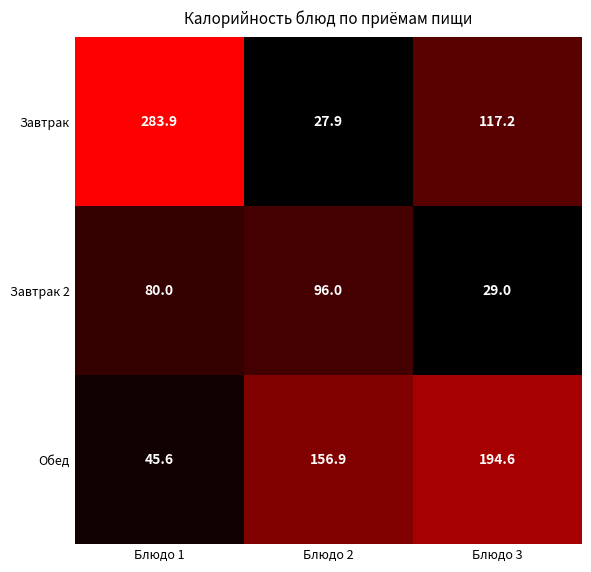

Reading left to right, list all the values displayed in this chart.

Завтрак: 283.9	27.9	117.2
Завтрак 2: 80.0	96.0	29.0
Обед: 45.6	156.9	194.6